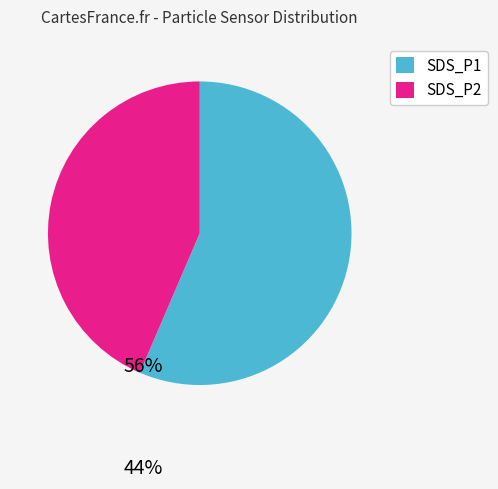

Is there a majority slice in this chart?

Yes